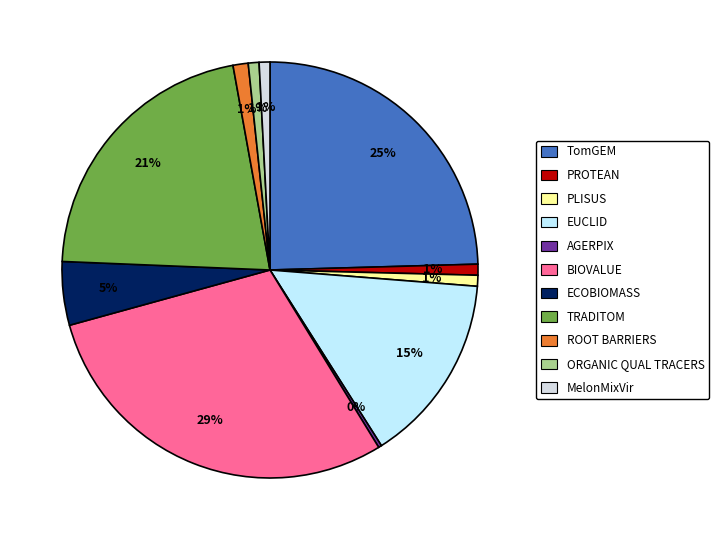

To the nearest percent, what percentage of the pie is ECOBIOMASS?

5%